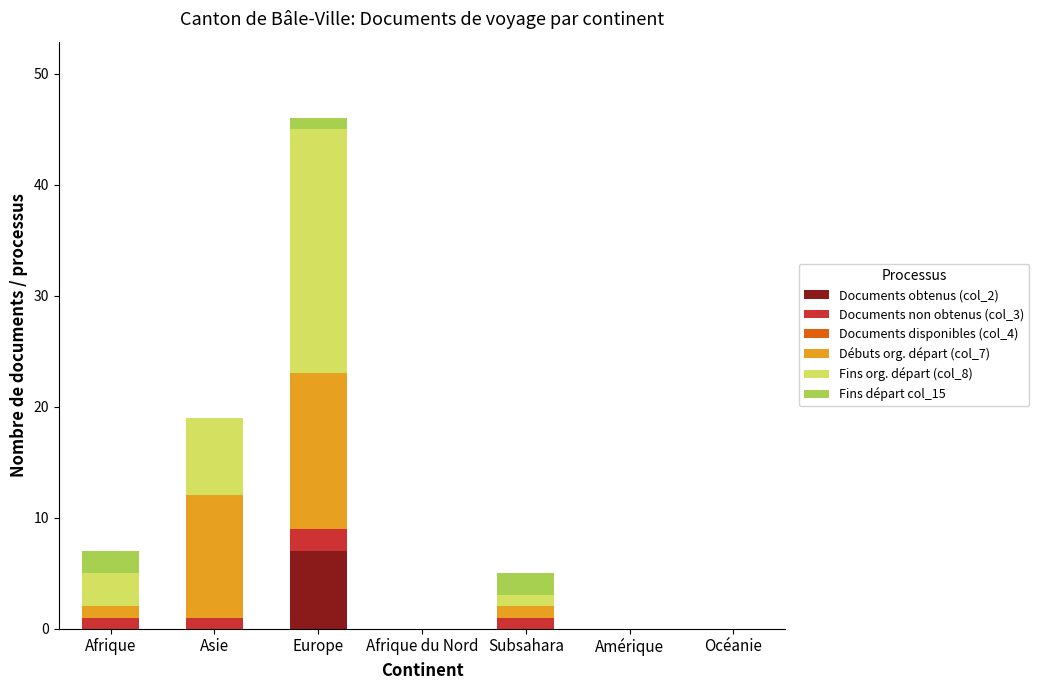

The Documents obtenus (col_2) series shows 7 at Europe. True or false?

True